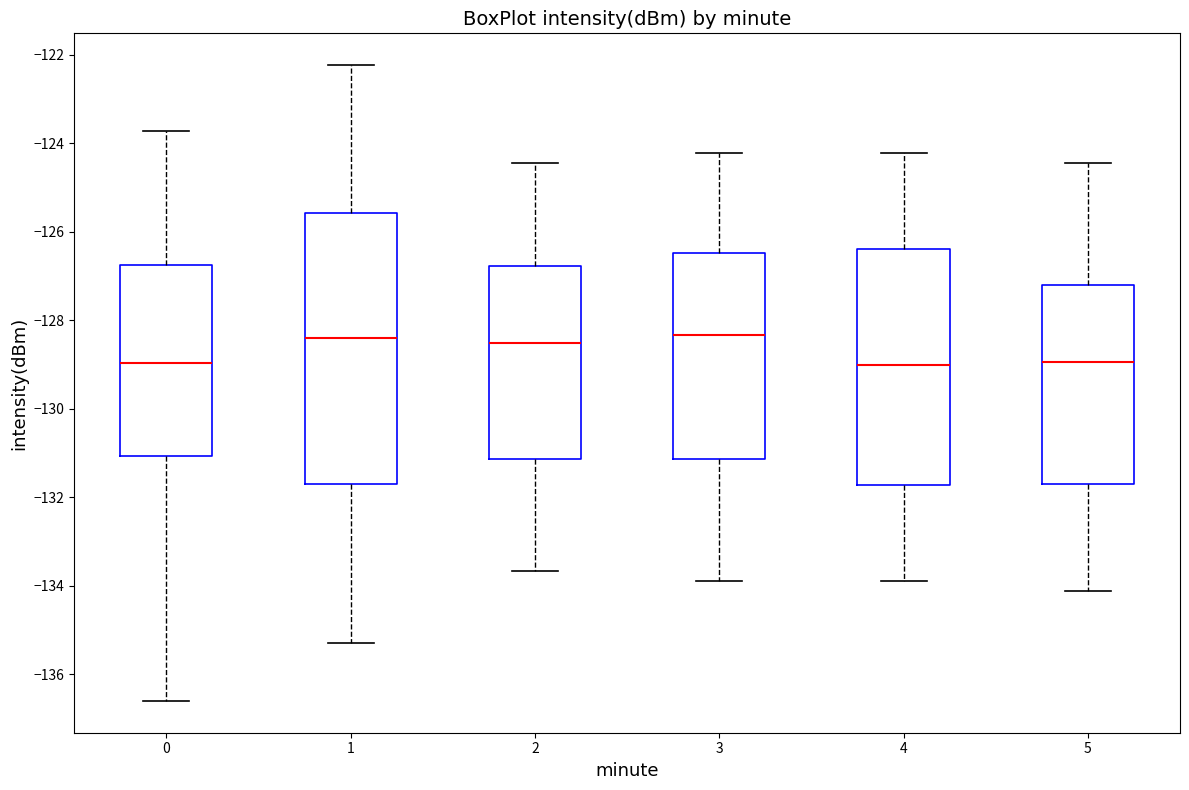

Reading left to right, transcribe this box plot: for each box, give where its median line is, the range the box spans, and where its two whiskers end, as read against the y-axis. The values are not printed on the chart, so give them approximately, as read against the axis.

0: median -129.0, box -131.0 to -126.8, whiskers -136.6 to -123.8
1: median -128.4, box -131.8 to -125.6, whiskers -135.2 to -122.2
2: median -128.6, box -131.2 to -126.8, whiskers -133.6 to -124.4
3: median -128.4, box -131.2 to -126.4, whiskers -133.8 to -124.2
4: median -129.0, box -131.8 to -126.4, whiskers -133.8 to -124.2
5: median -129.0, box -131.6 to -127.2, whiskers -134.2 to -124.4